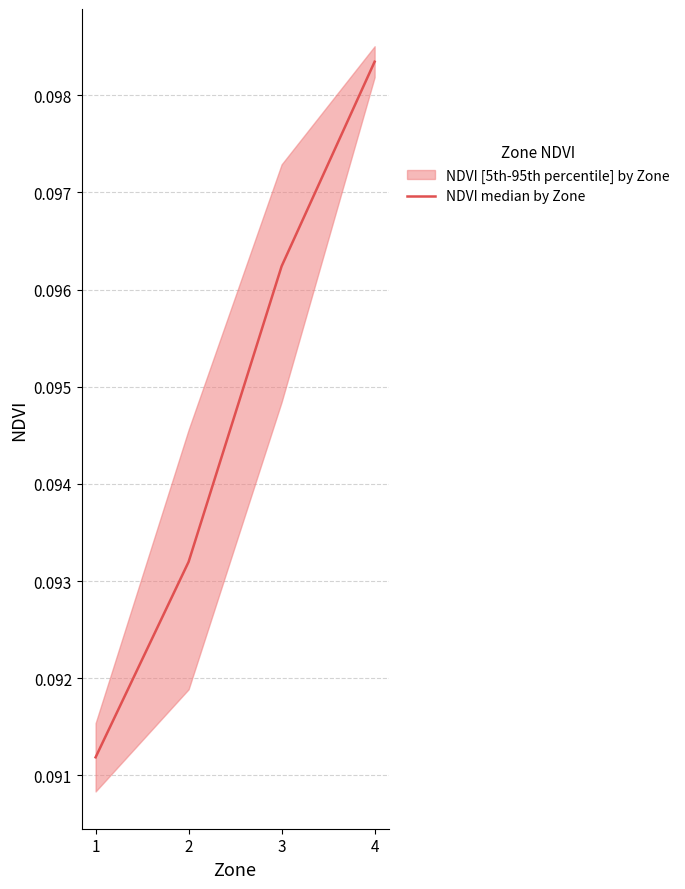

The chart shows a value of 0.0 at 1. True or false?

False